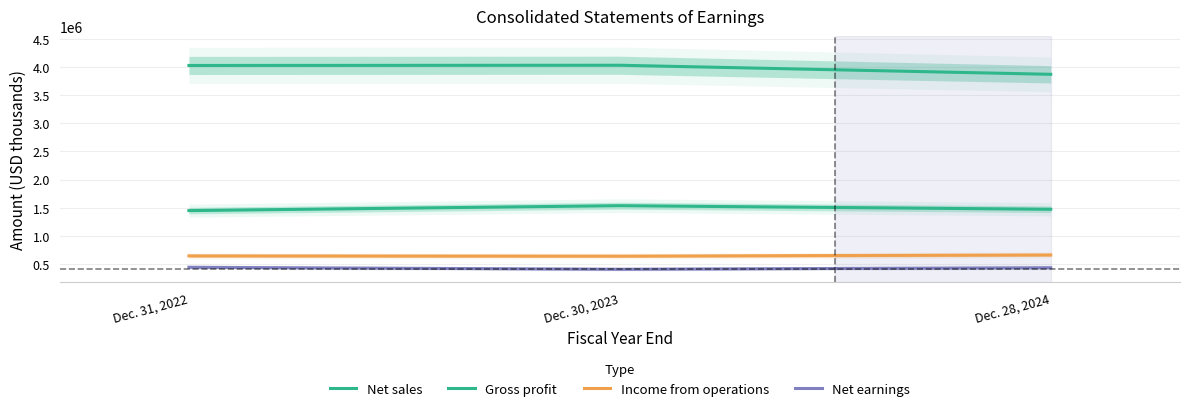

What is the label of the 2nd point from the right?

Dec. 30, 2023